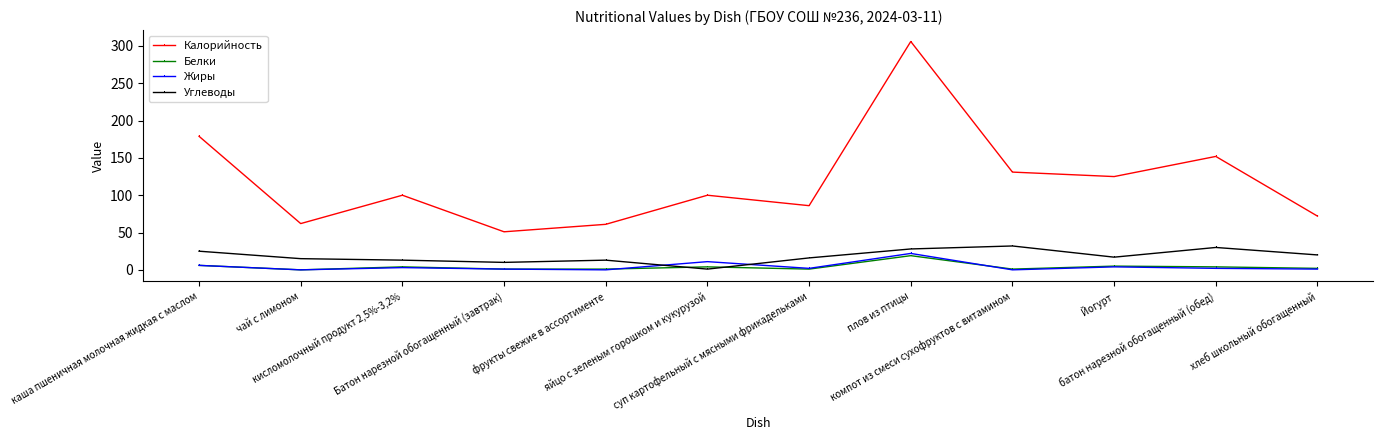

True or false: Углеводы and Жиры intersect in this chart.

True